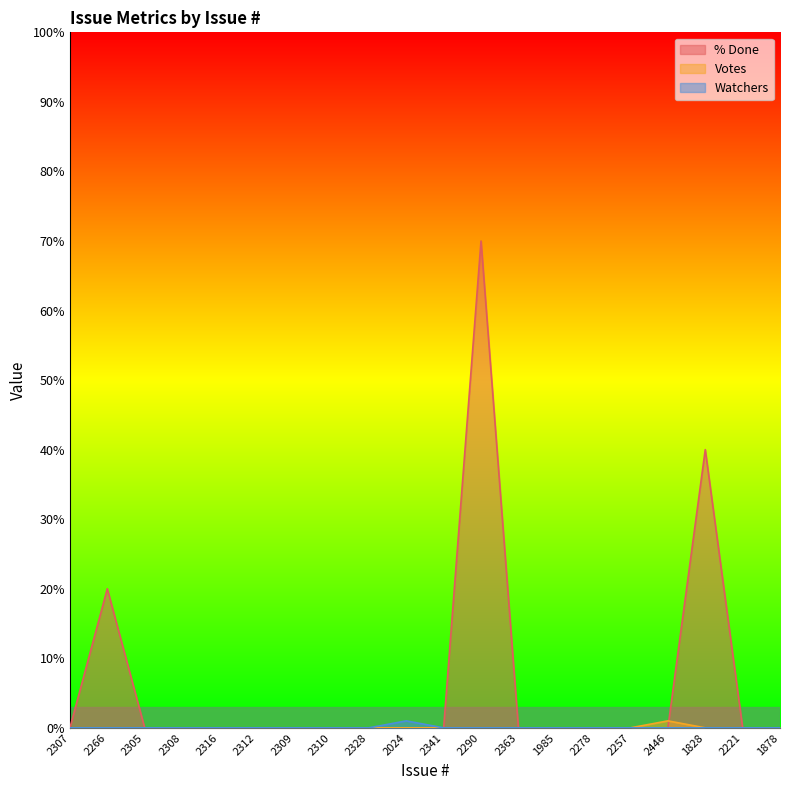

At which category does % Done reach its first local peak?

2266